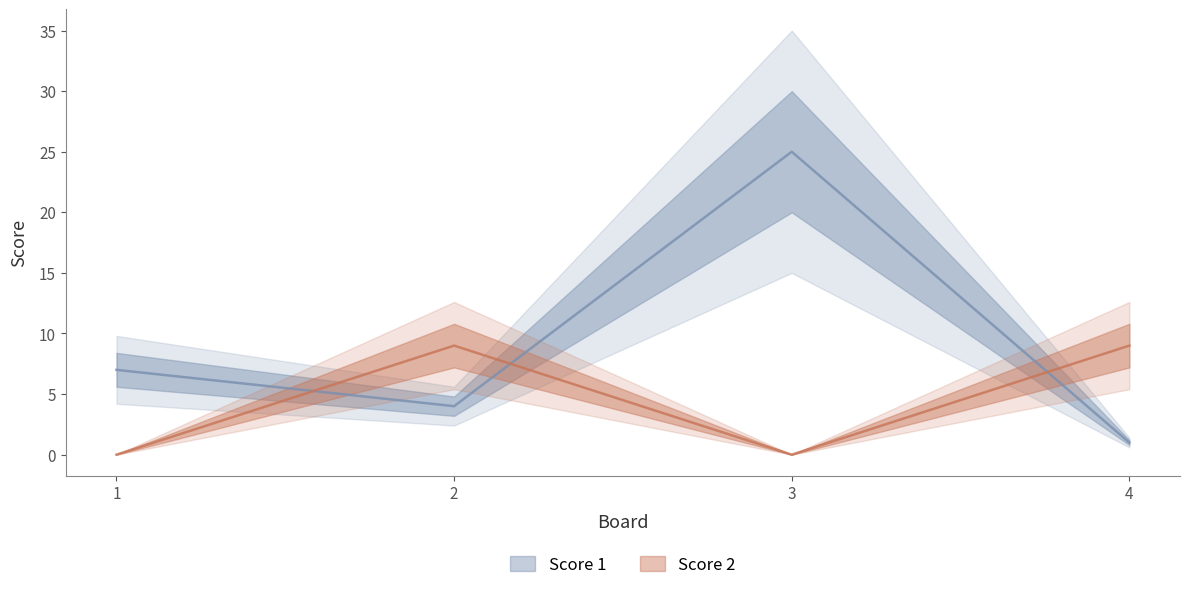

Count the number of data series in this chart.

2